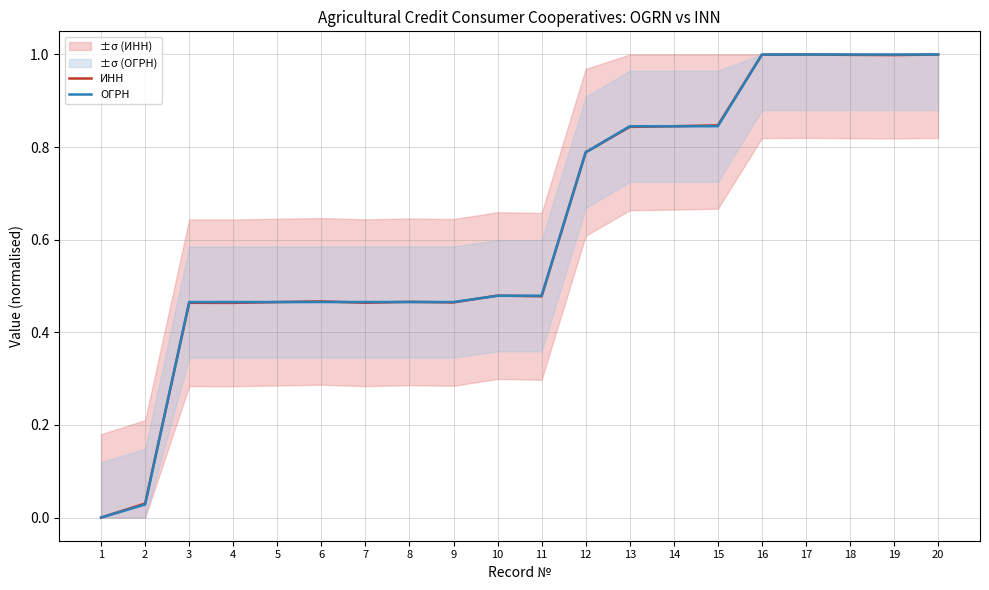

What is the value of the ОГРН point at the 5th from the left?

0.5